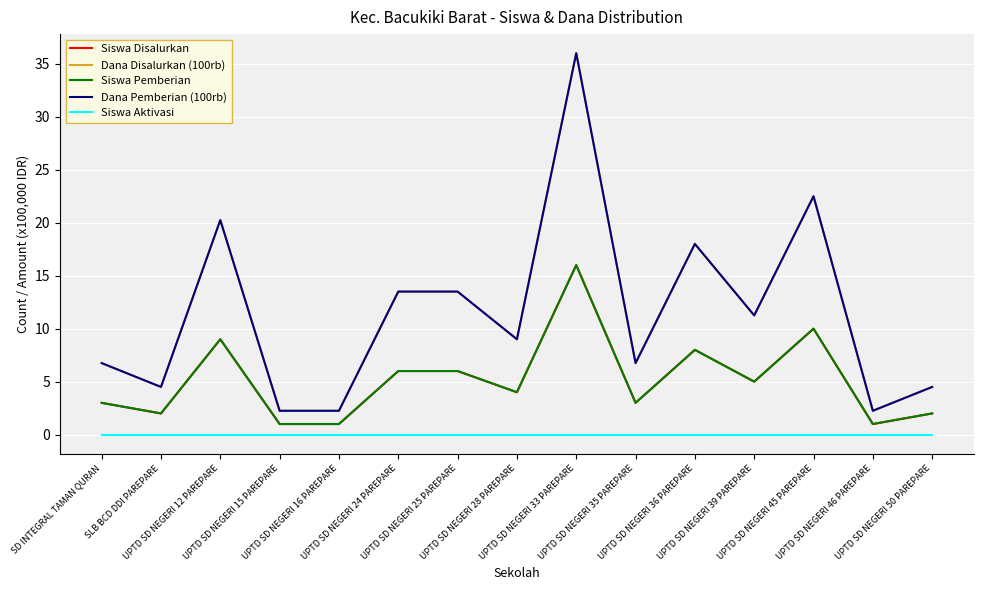

What is the average value of the Dana Disalurkan (100rb) series?

11.6